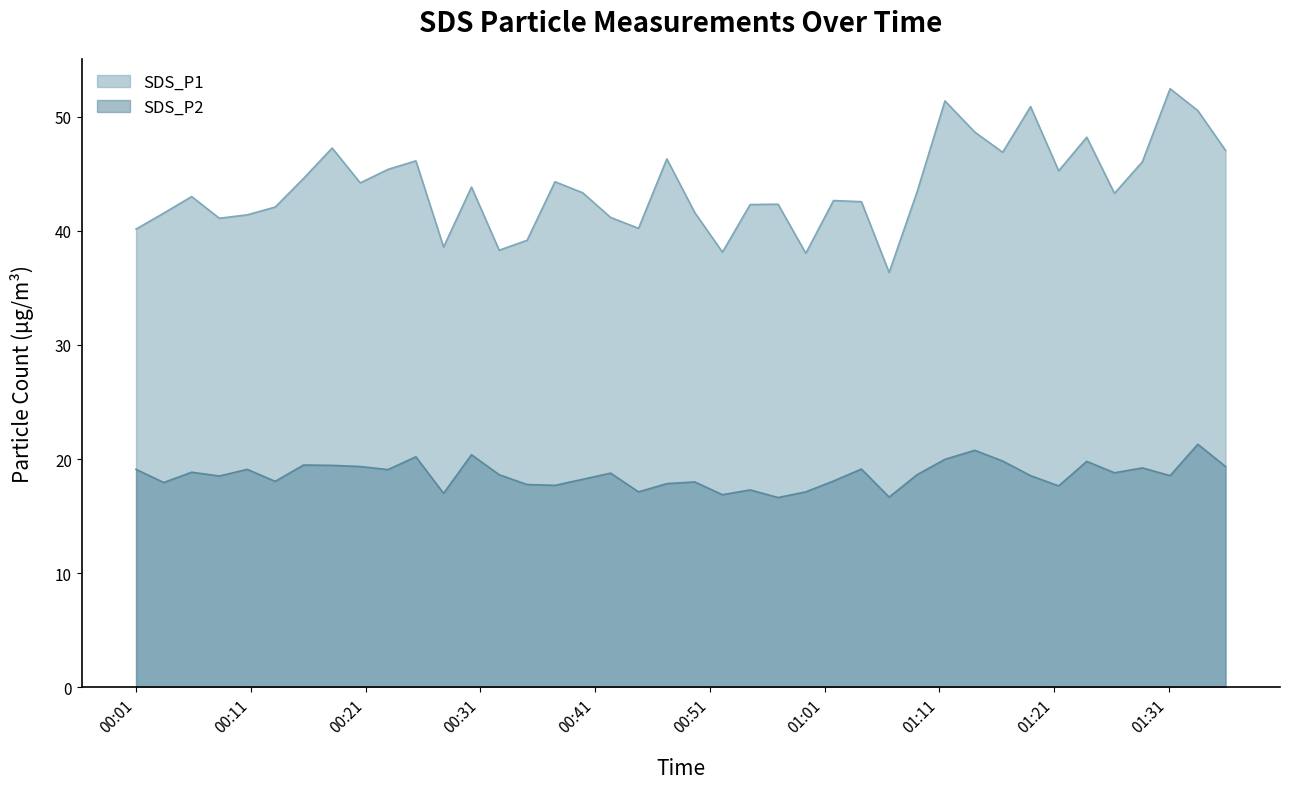

Which series changed the most between 2023/04/18 00:10:40 and 2023/04/18 00:30:13?

SDS_P1